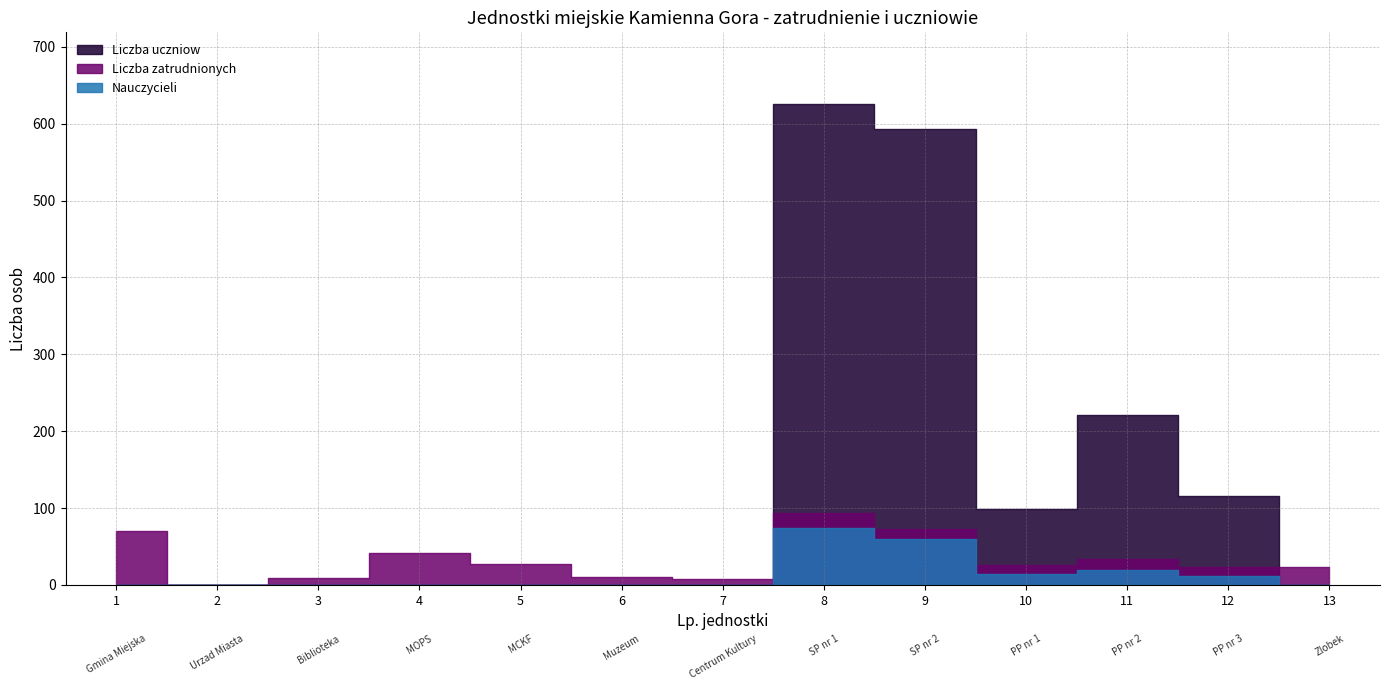

How many data points does each series have?

13